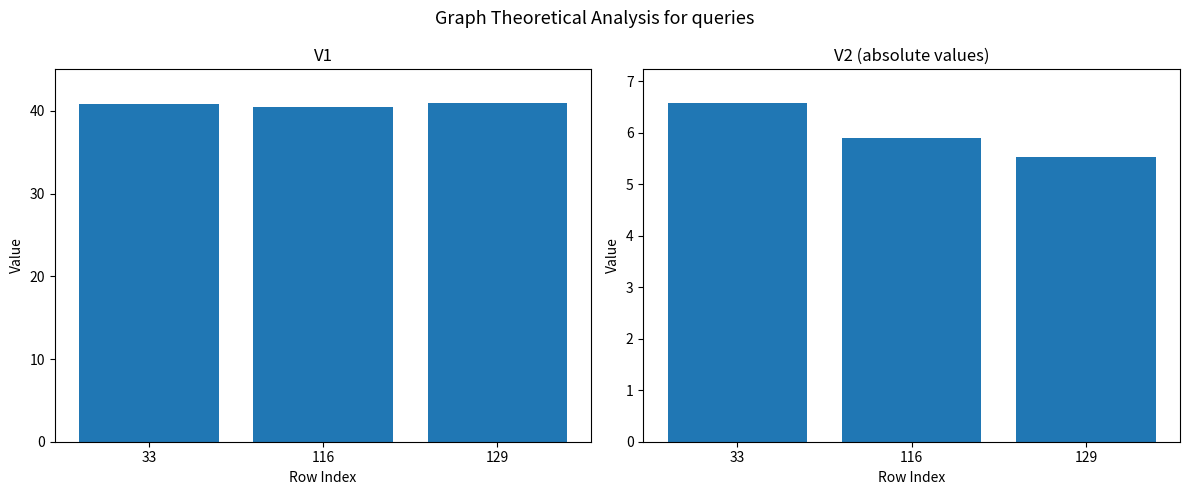

Which category has the highest value across all series?

129